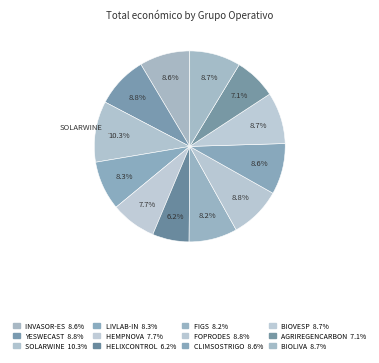

Is there any slice that represents more than half of the pie?

No